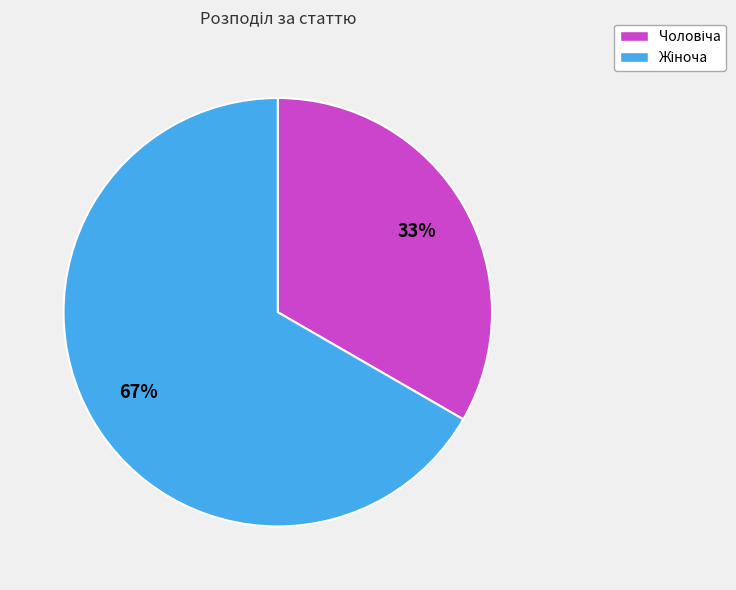

How many segments does this pie chart have?

2